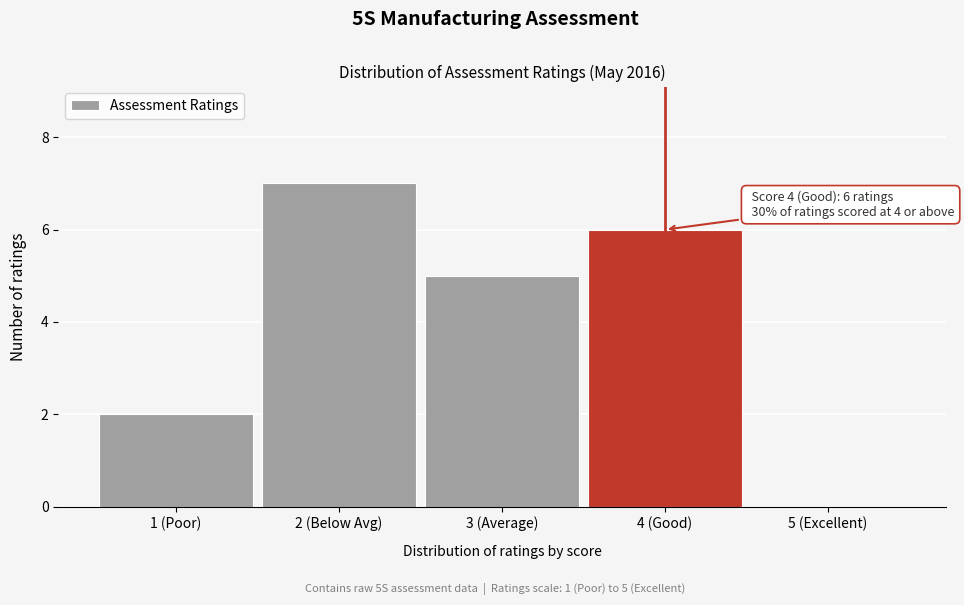

Reading right to left, extract all data points from this chart.

5 (Excellent)=0	4 (Good)=6	3 (Average)=5	2 (Below Avg)=7	1 (Poor)=2